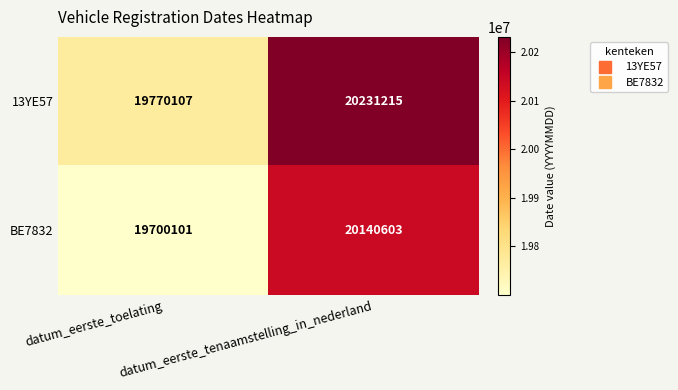

Which series has the largest total across all categories?

13YE57